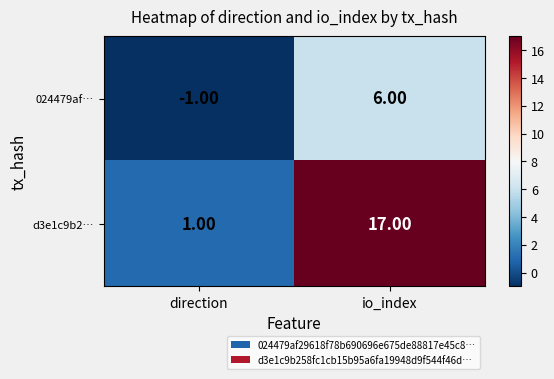

What is the total value across all series at io_index?

23